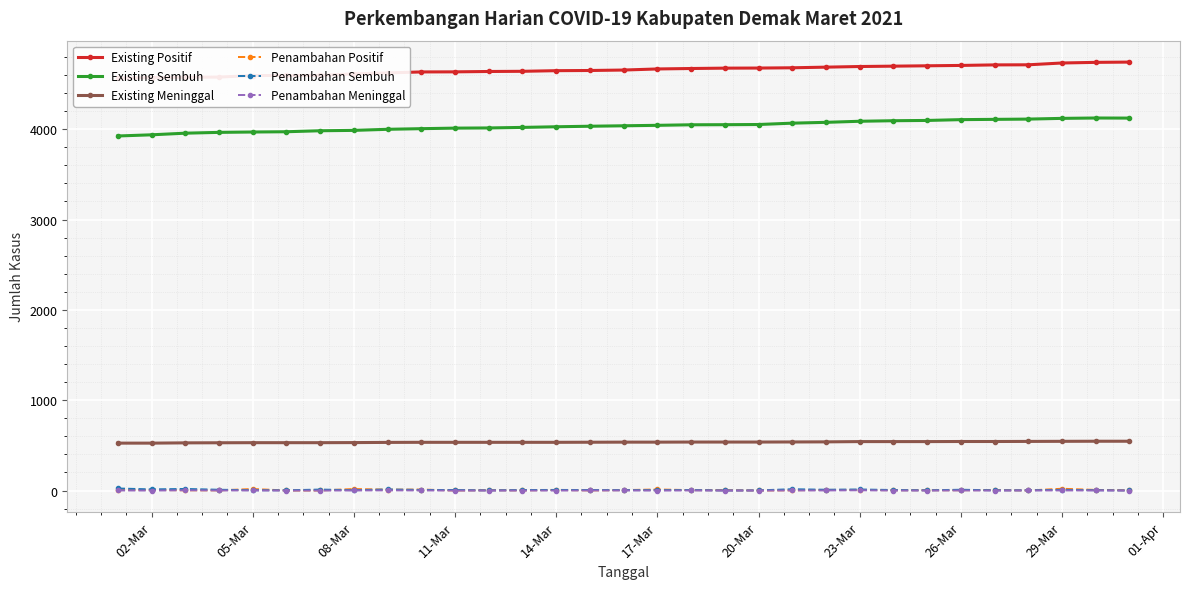

Reading right to left, extract all data points from this chart.

Existing Positif: 4743	4740	4733	4713	4712	4706	4702	4698	4694	4687	4680	4677	4676	4672	4667	4655	4650	4648	4641	4639	4635	4634	4623	4613	4596	4595	4594	4577	4575	4572	4565
Existing Sembuh: 4123	4124	4120	4112	4109	4106	4097	4094	4088	4076	4067	4052	4050	4049	4043	4038	4033	4027	4020	4014	4012	4006	3999	3987	3983	3972	3969	3965	3956	3938	3925
Existing Meninggal: 546	546	545	544	543	543	542	542	542	539	538	537	537	537	536	536	535	534	534	534	534	534	533	531	530	530	530	529	528	525	525
Penambahan Positif: 3	7	20	1	6	4	4	4	7	7	3	1	4	5	12	5	2	7	2	4	1	11	10	17	1	1	17	2	3	7	6
Penambahan Sembuh: 1	4	8	3	3	9	3	6	12	9	15	2	1	6	5	5	6	7	6	2	6	7	12	4	11	3	4	9	18	13	23
Penambahan Meninggal: 0	1	1	1	0	1	0	0	3	1	1	0	0	1	0	1	1	0	0	0	0	1	2	1	0	0	1	1	3	0	1